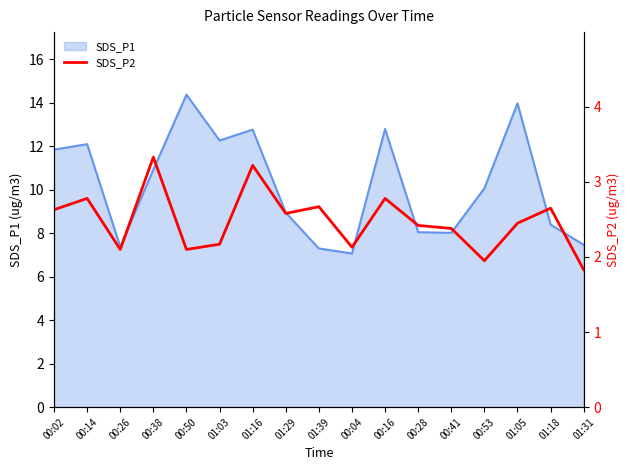

How many data points does each series have?

17